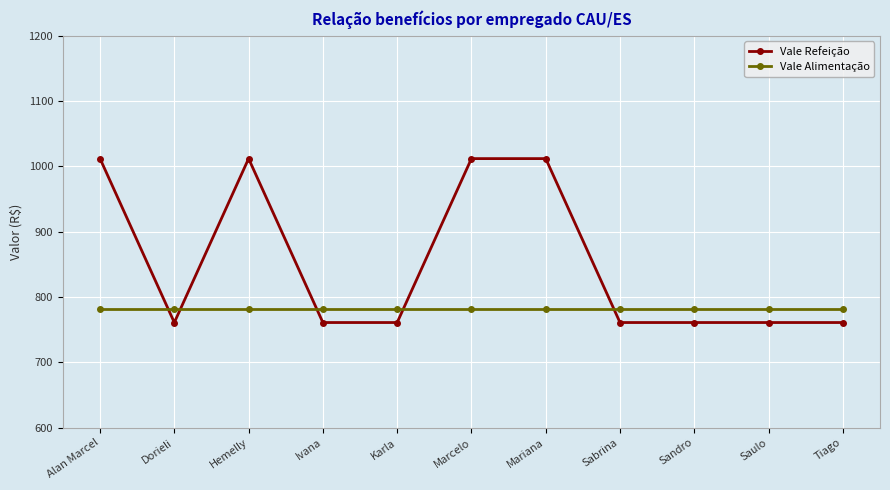

What is the spread (max minus min) of values at Sabrina?

20